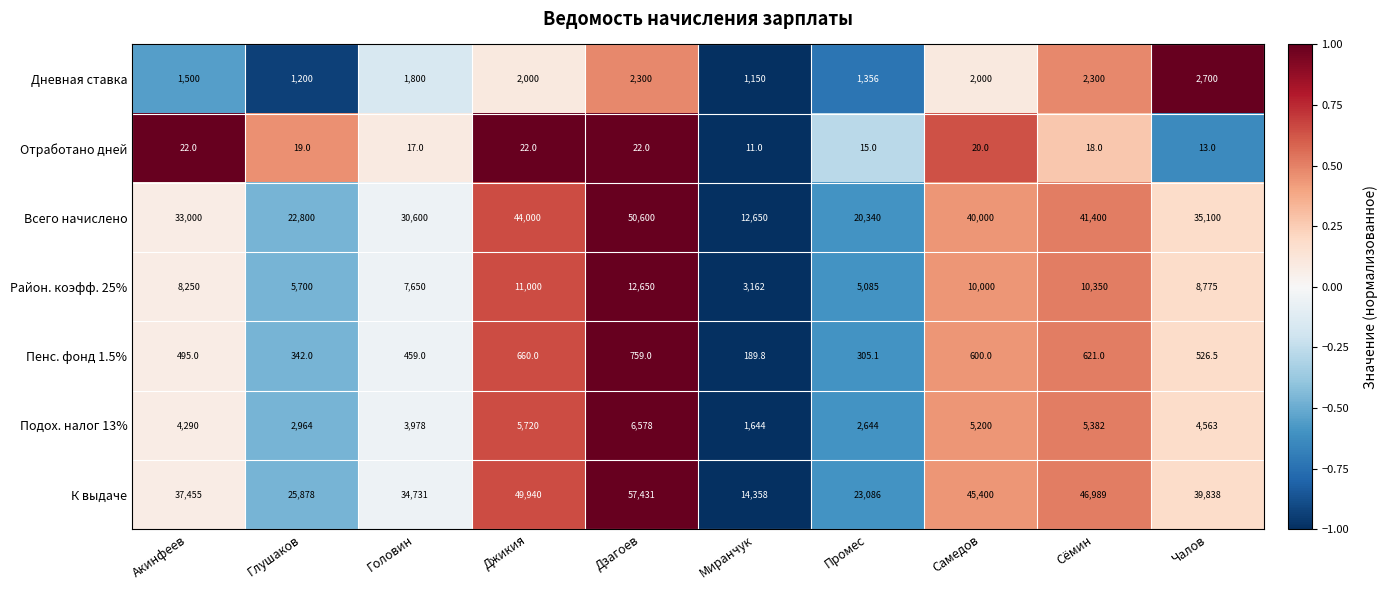

What is the difference between the К выдаче values at Чалов and Миранчук?

25480.0